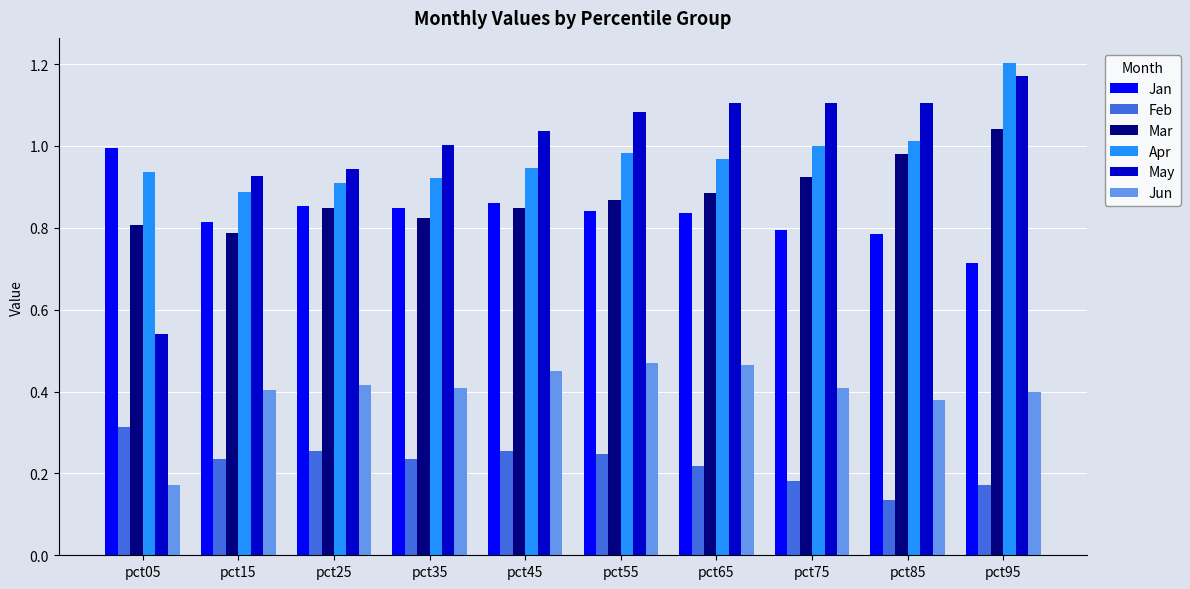

How many groups of bars are there?

10